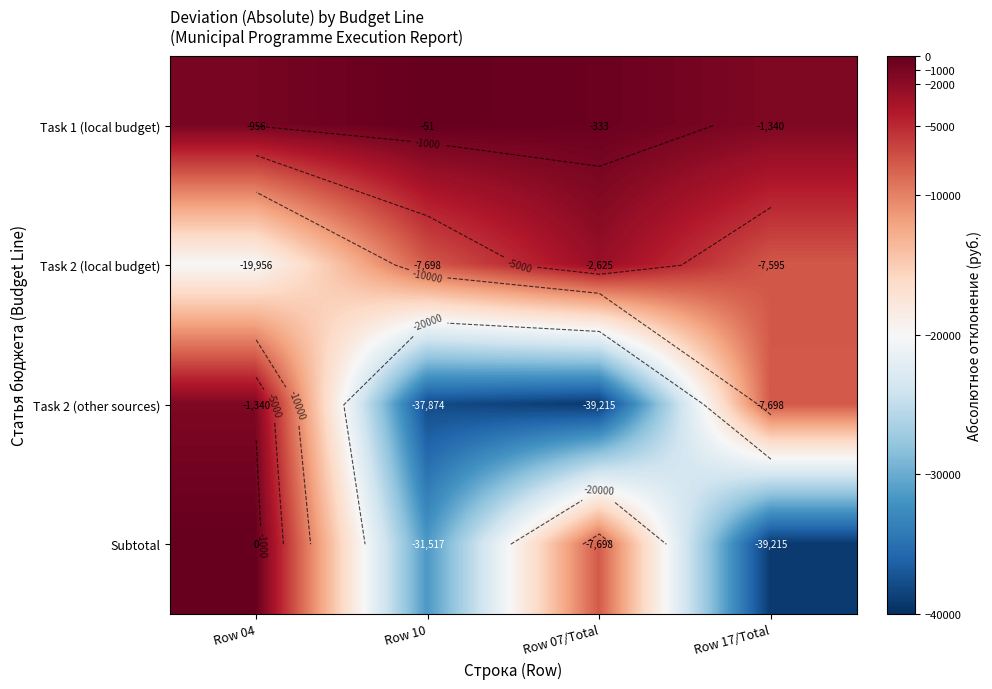

What is the approximate value of Task 1 (local budget) at Row 04?

-956.3